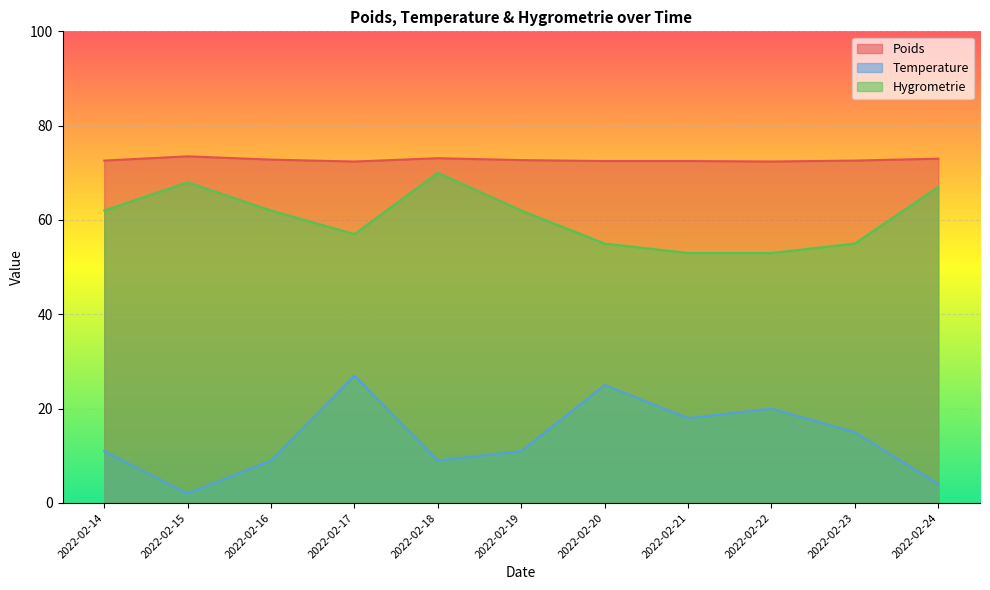

Rank the series by their average value, from highest to lowest.

Poids, Hygrometrie, Temperature